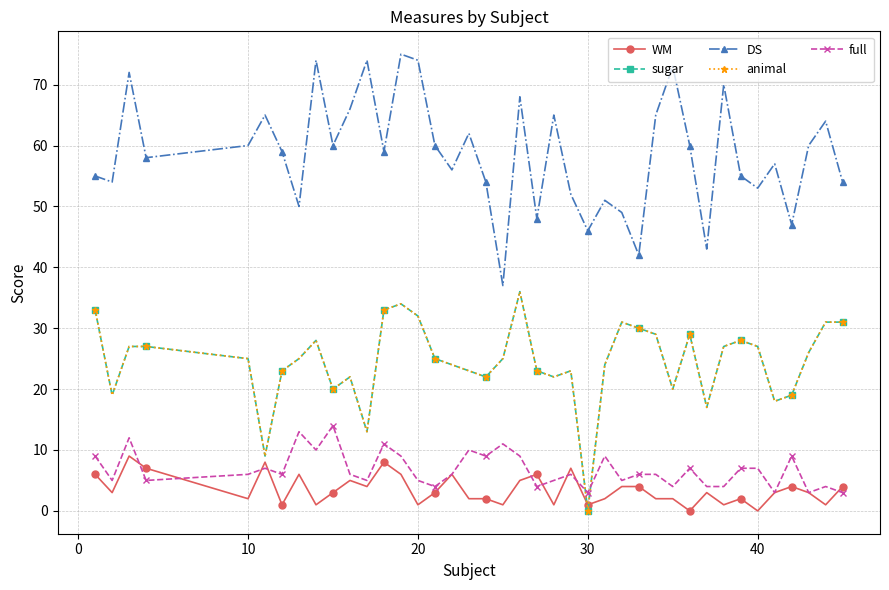

True or false: DS has more than 0 points higher than both neighbors.

True